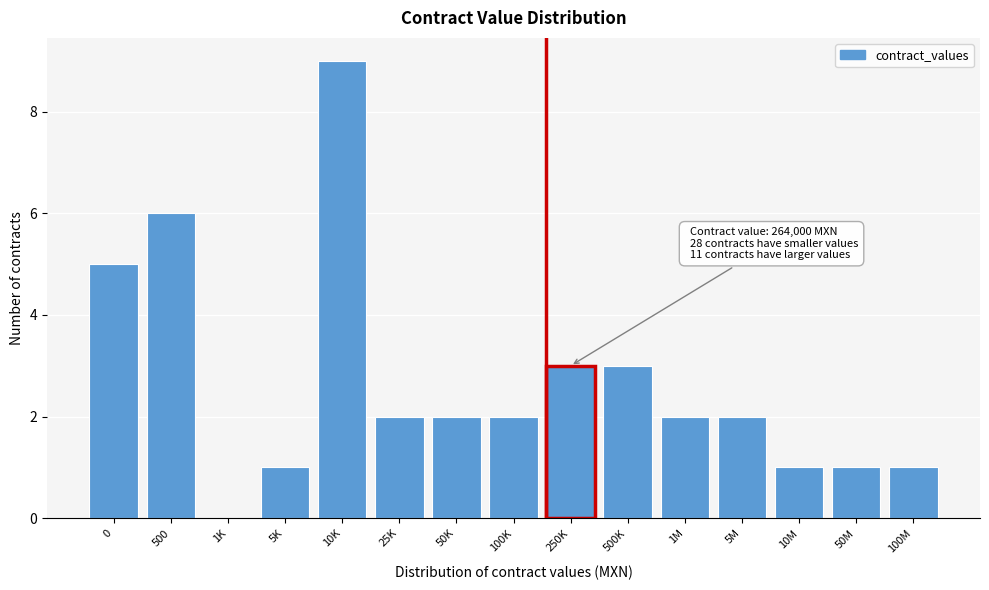

Reading left to right, extract all data points from this chart.

0=5	500=6	1K=0	5K=1	10K=9	25K=2	50K=2	100K=2	250K=3	500K=3	1M=2	5M=2	10M=1	50M=1	100M=1